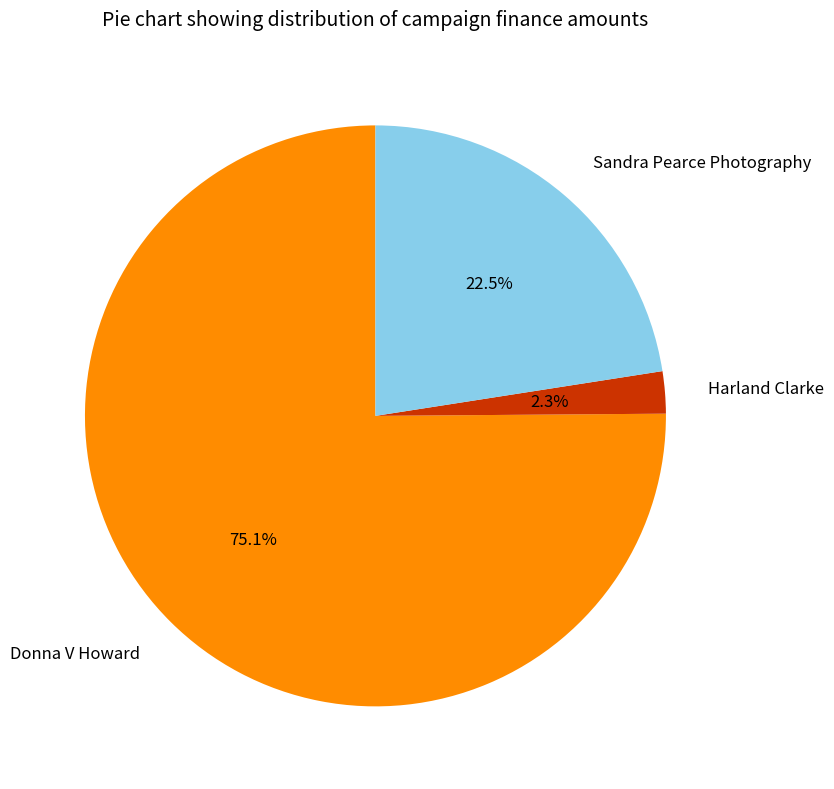

Do Sandra Pearce Photography and Donna V Howard together represent more than half of the pie?

Yes